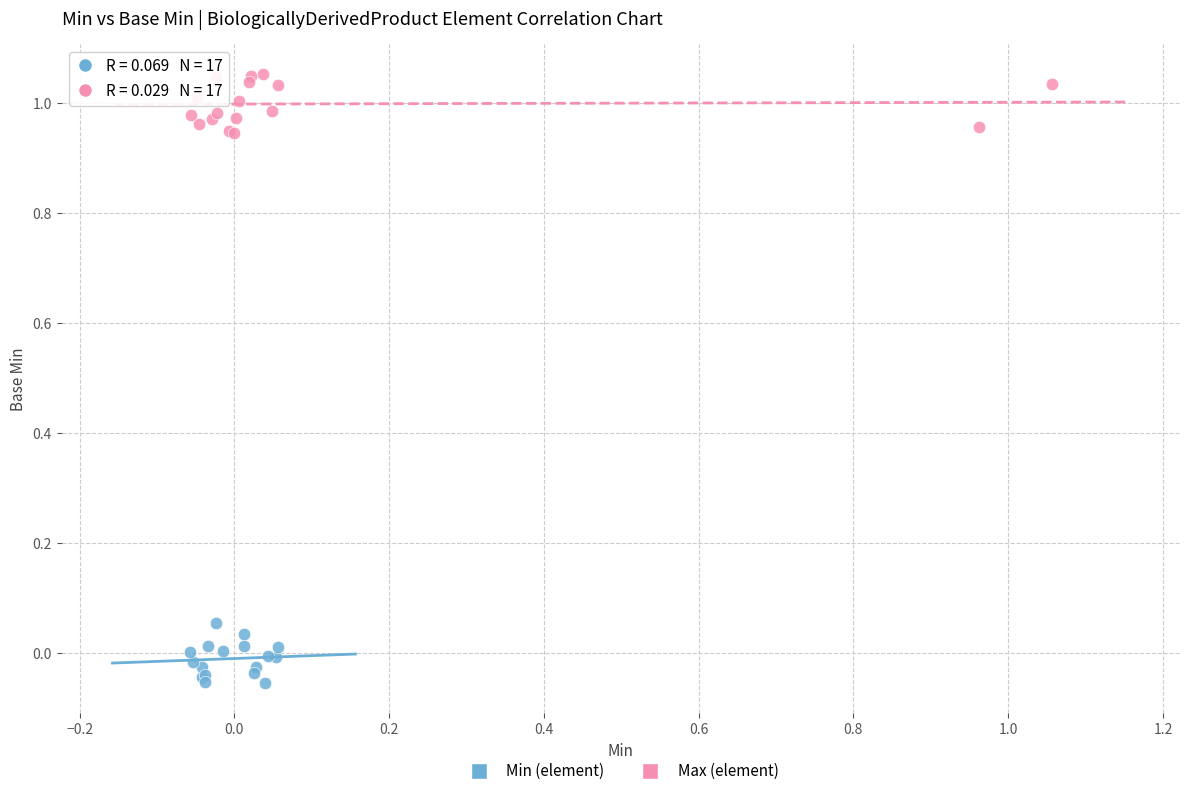

Which series reaches the maximum Y coordinate?

Max (element)